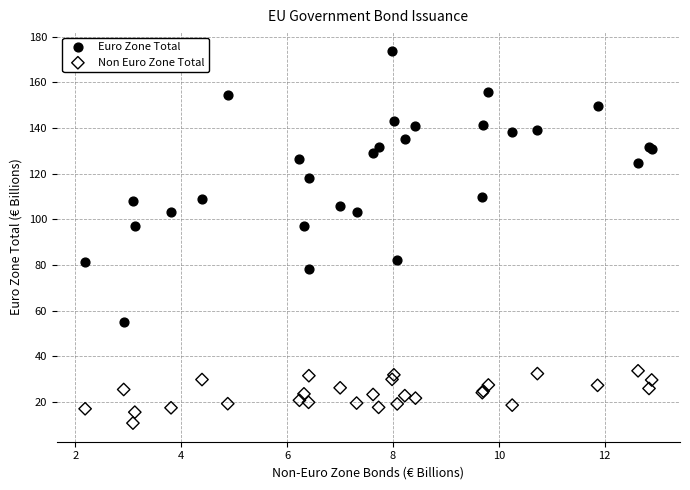

Which series reaches the maximum Y coordinate?

Euro Zone Total